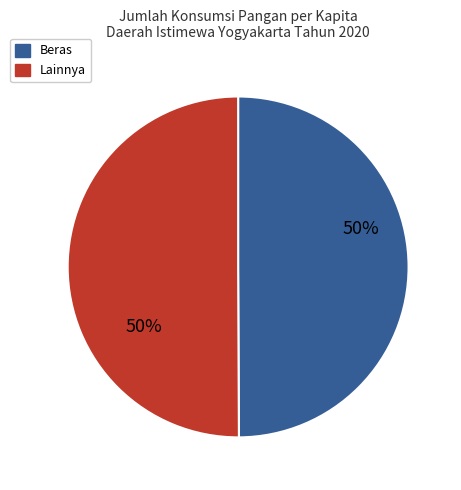

To the nearest percent, what is the average slice percentage?

50%